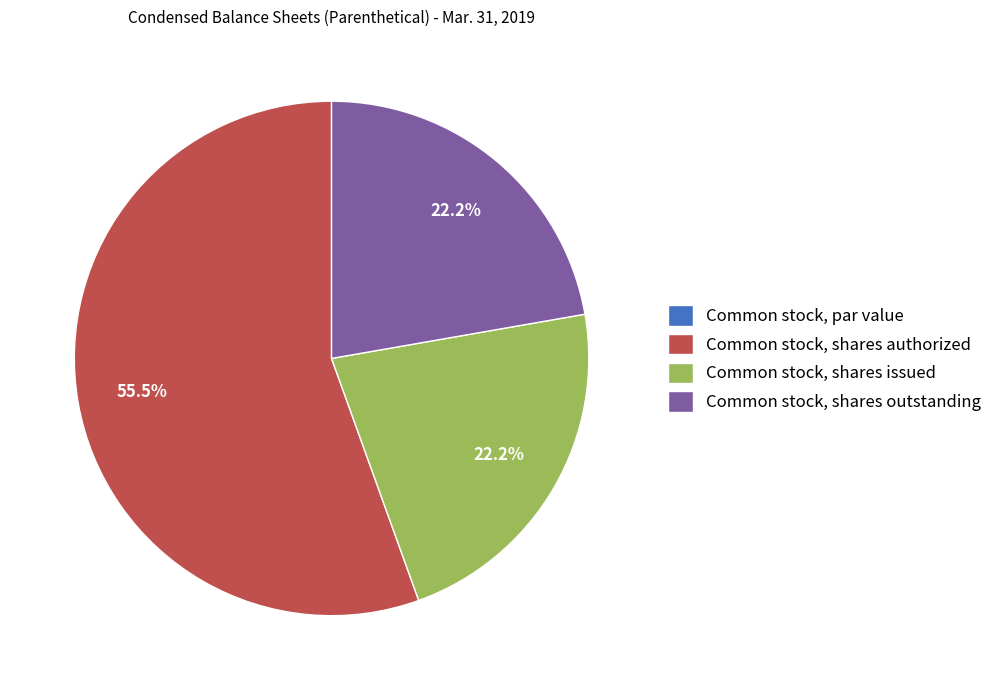

To the nearest percent, what is the average slice percentage?

25%